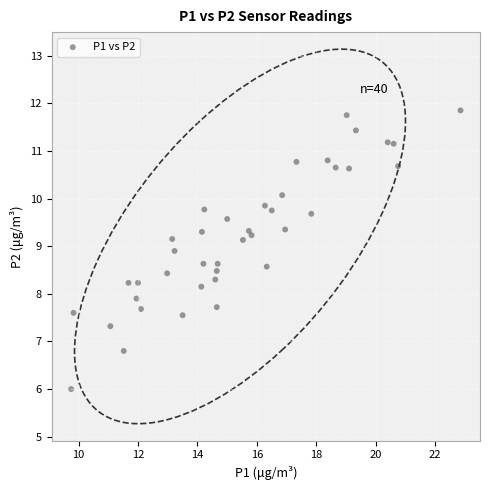

What is the range of X values (max minus min)?

13.1